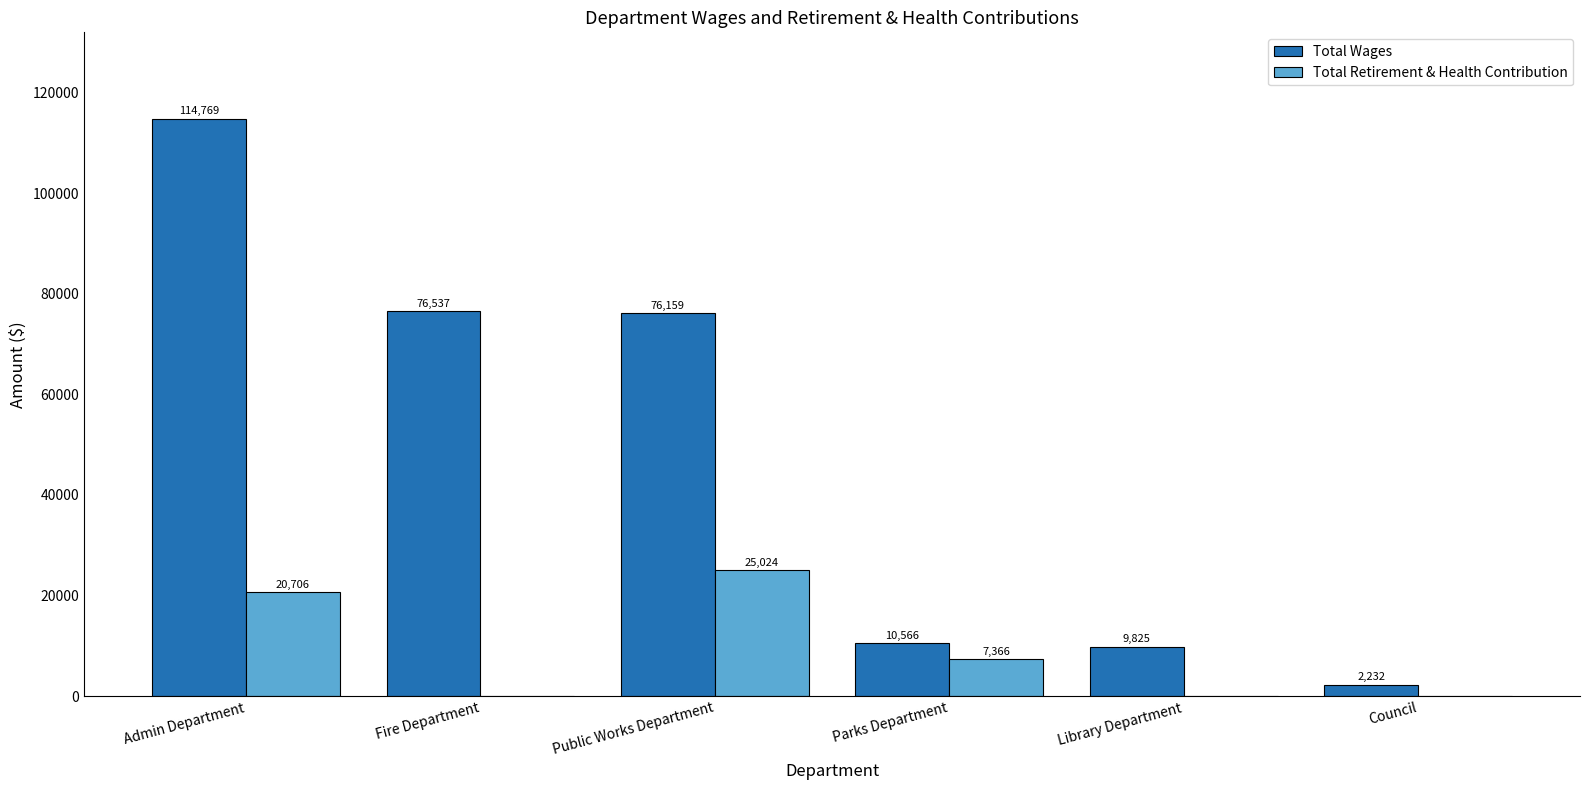

What is the total value across all series at Council?

2232